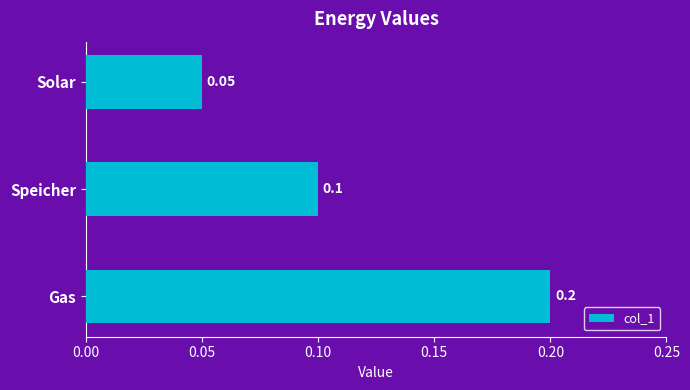

Which category has the lowest value across all series?

Solar